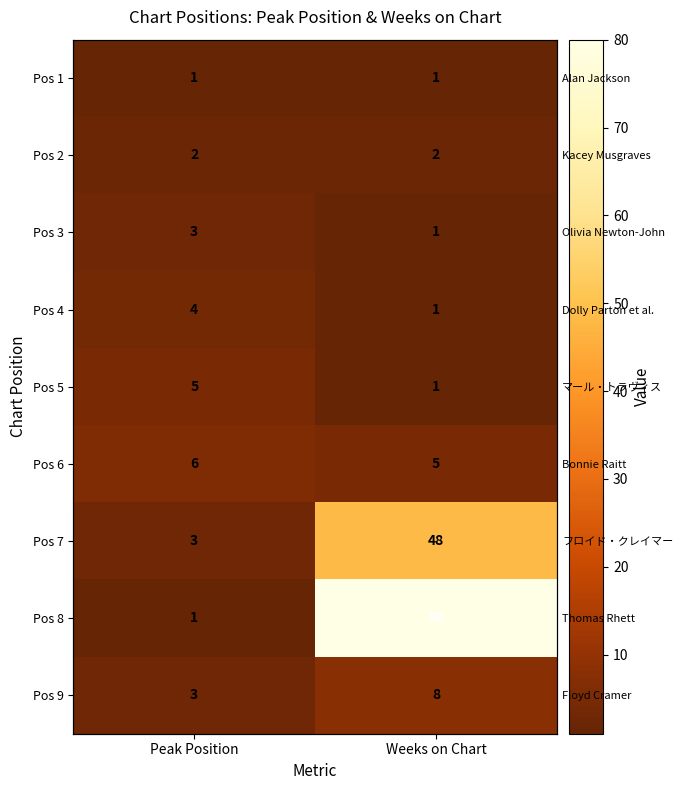

What is the minimum value for Pos 7?

3